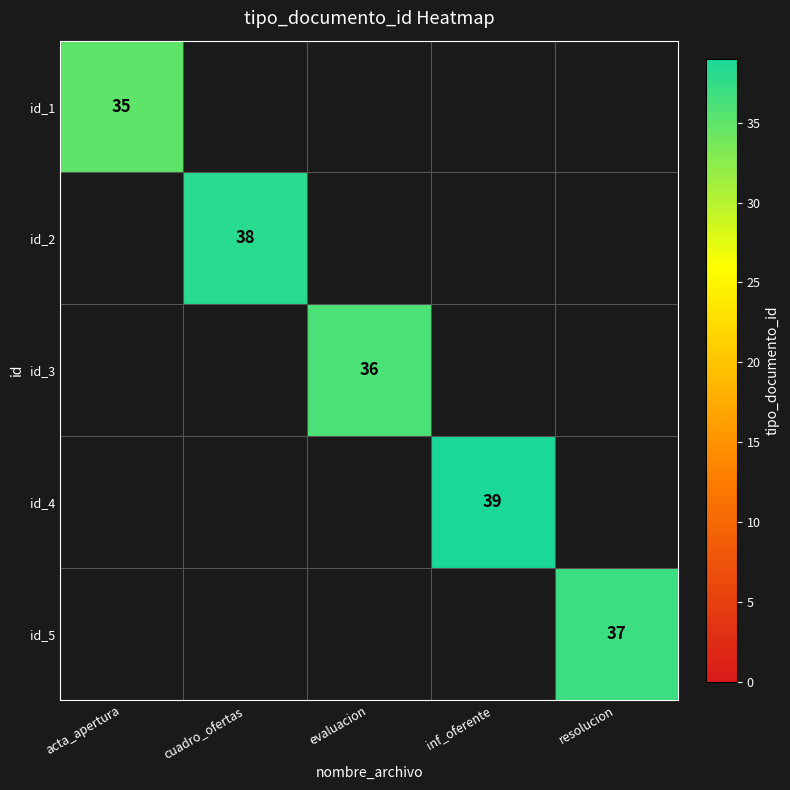

Is it true that id_4 equals 18 at inf_oferente?

False